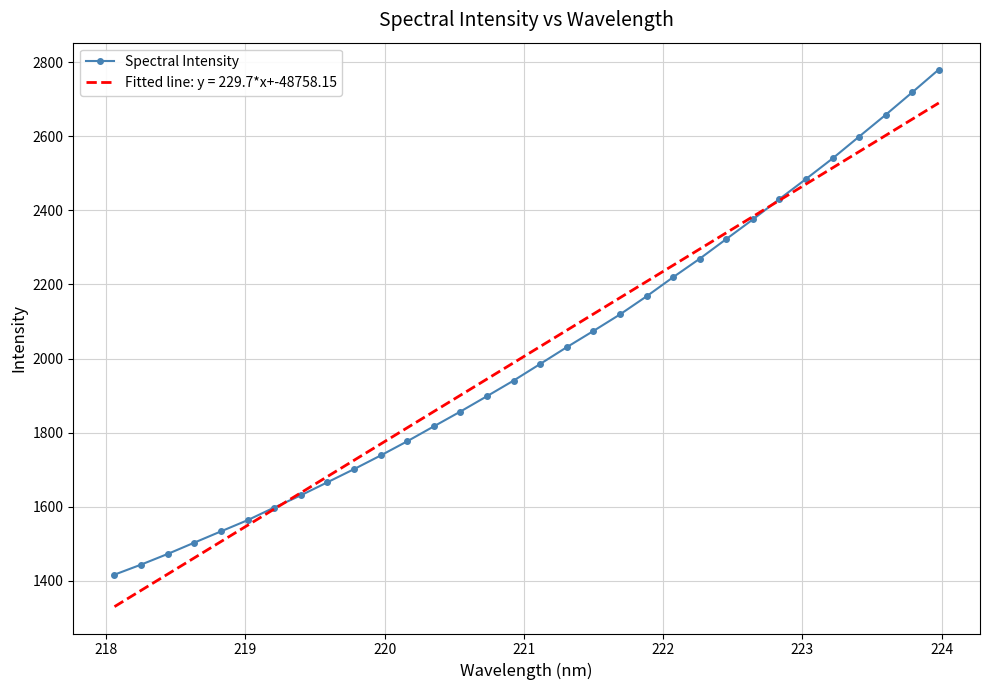

Rank the series by their maximum value, from highest to lowest.

Spectral Intensity, Fitted line: y = 229.7*x+-48758.15